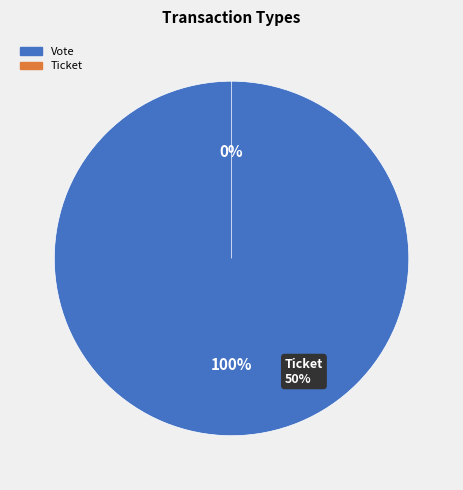

Which category accounts for the majority?

Vote